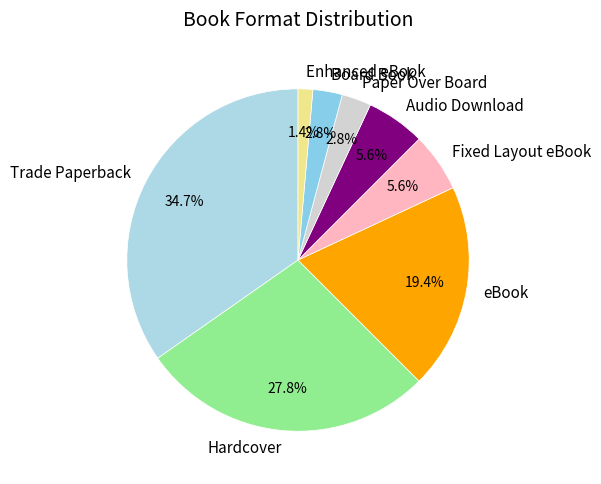

Which slice is the smallest?

Enhanced eBook